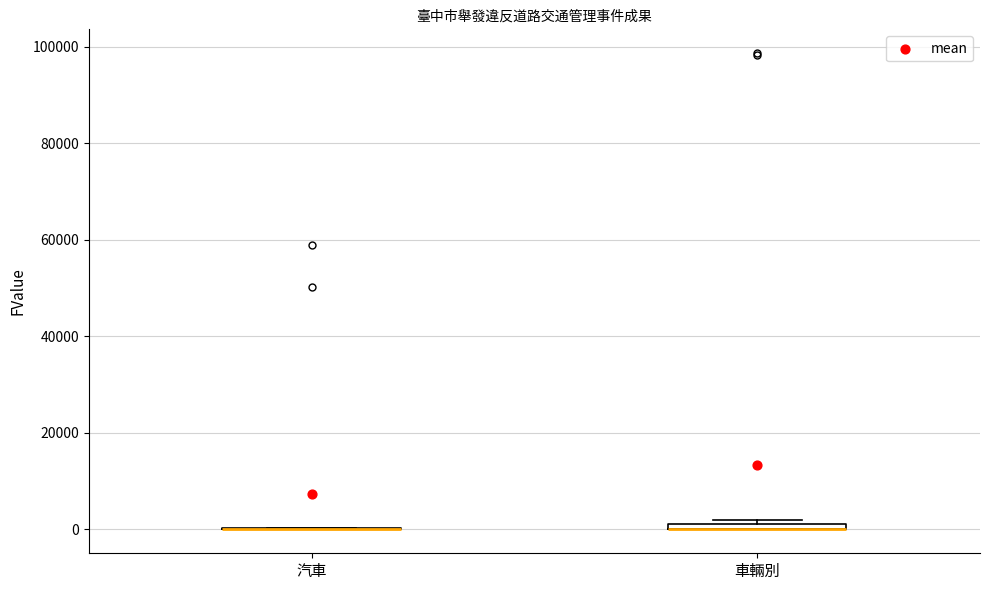

Where is the lower edge of the box for 車輛別 on the y-axis? The values are not printed on the chart, so give them approximately, as read against the axis.

0